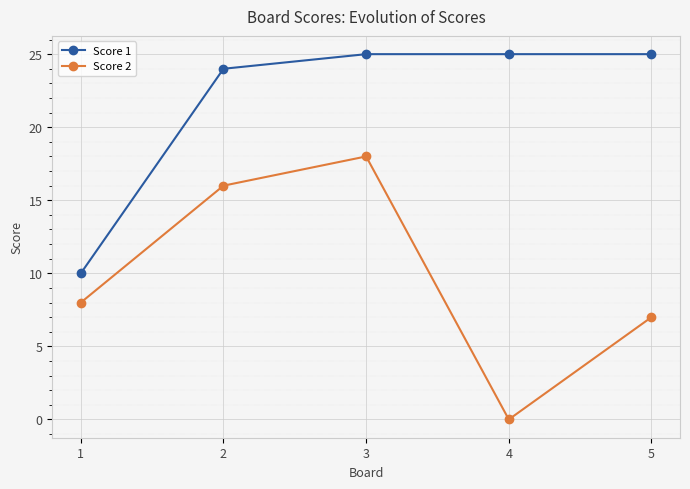

Rank the series by their maximum value, from lowest to highest.

Score 2, Score 1